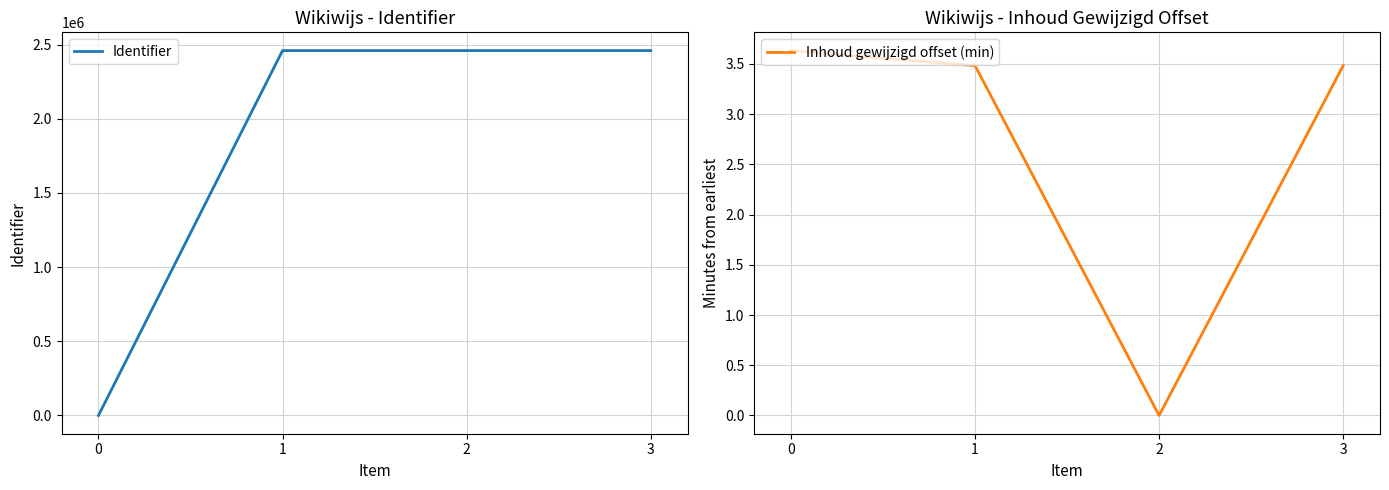

What is the sum of all Inhoud gewijzigd offset (min) values?

10.6